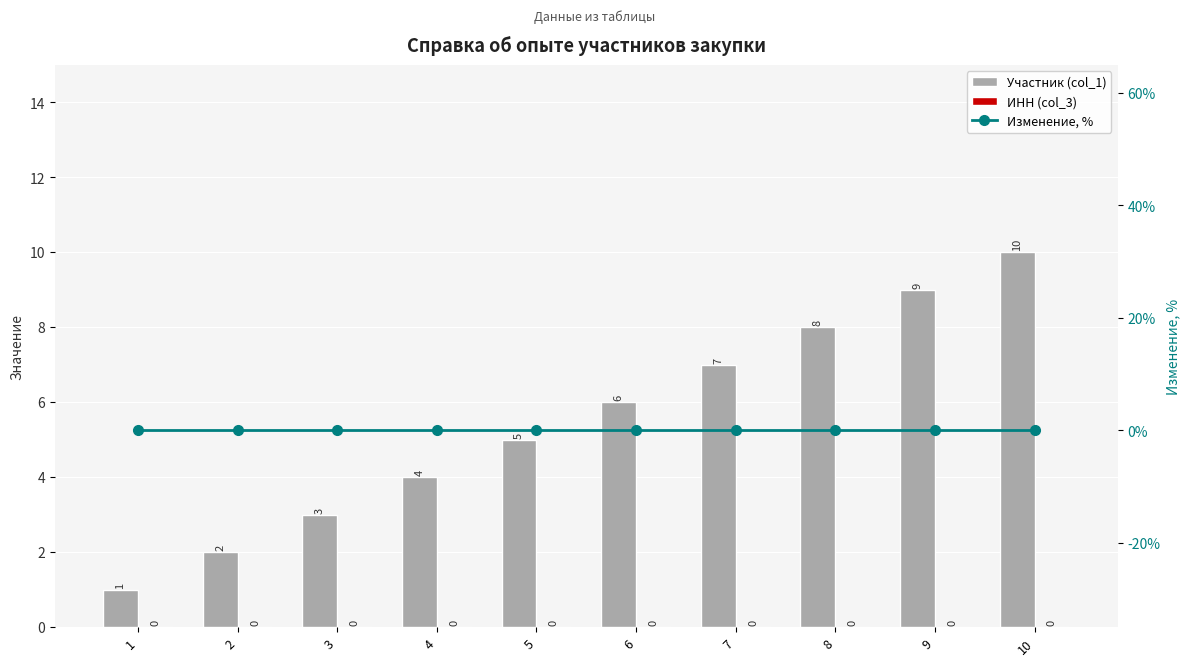

Which series has the largest total across all categories?

Участник (col_1)